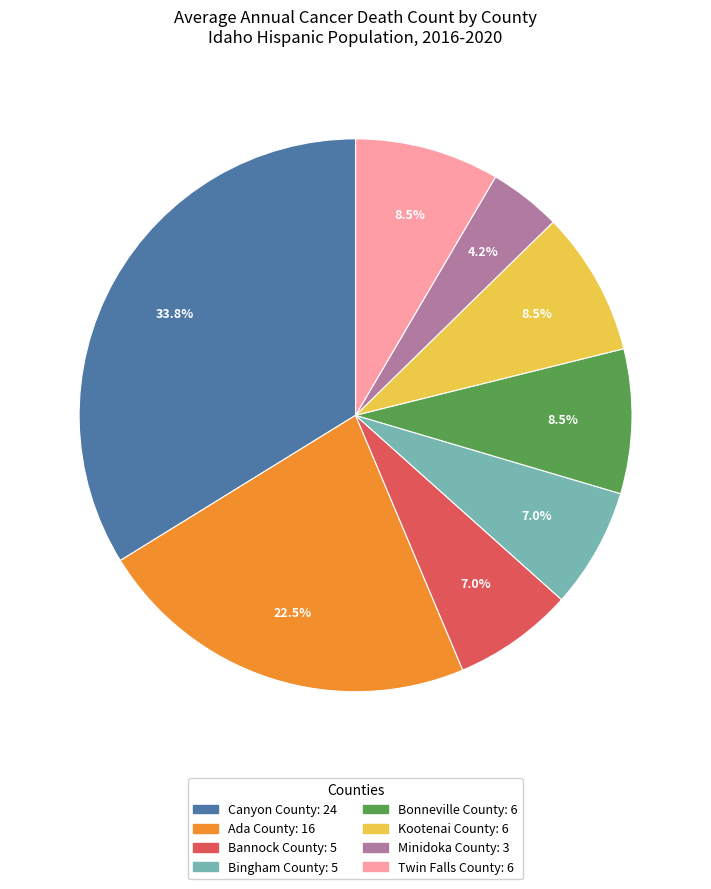

Is it true that Bannock County is 7% of the pie?

True